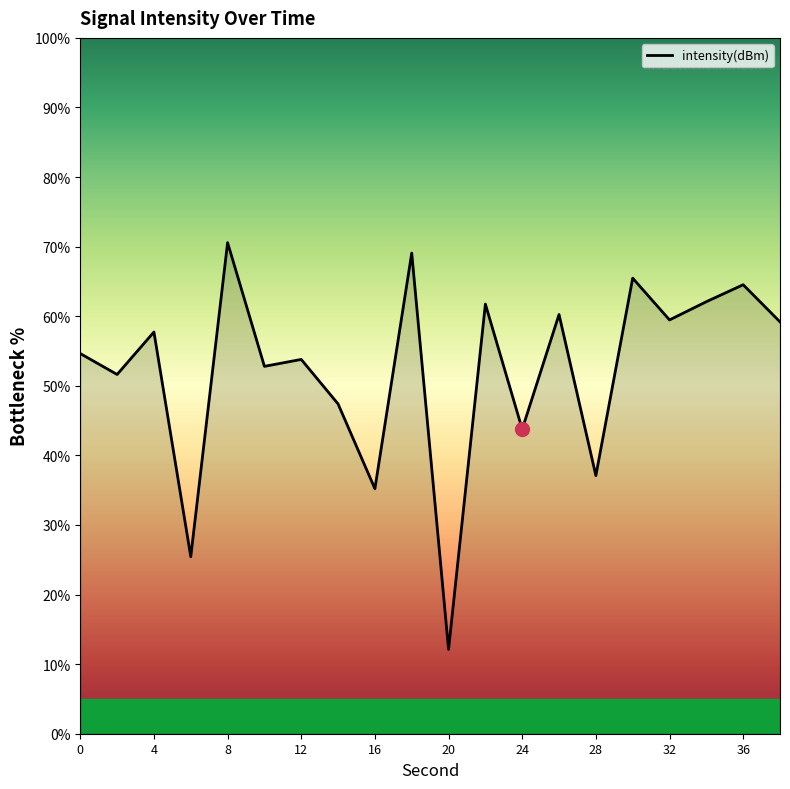

What is the minimum value shown in the chart?

12.1